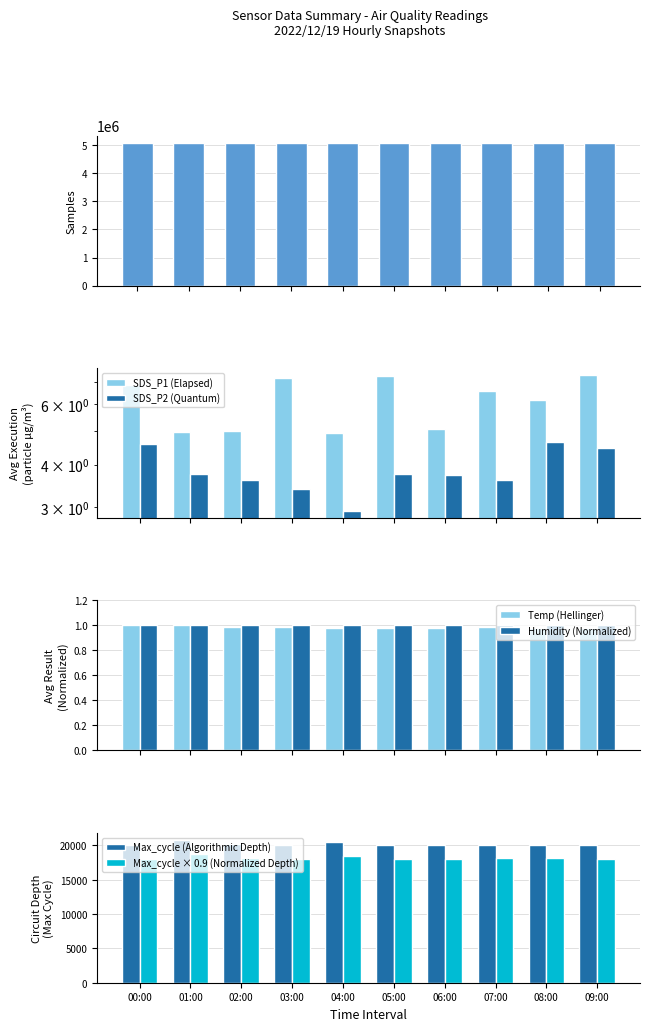

At how many categories does at least one series exceed 4737721?

10